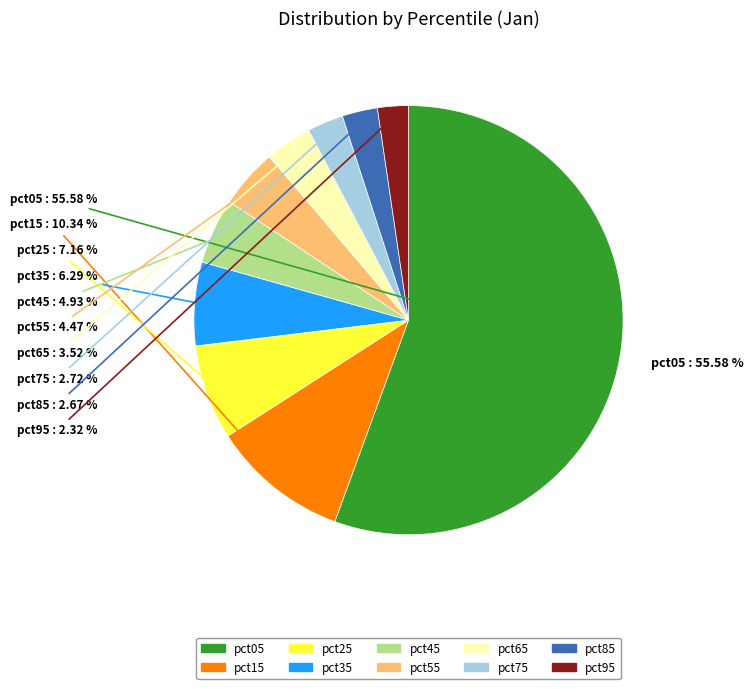

To the nearest percent, what is the combined percentage of pct85 and pct15?

13%